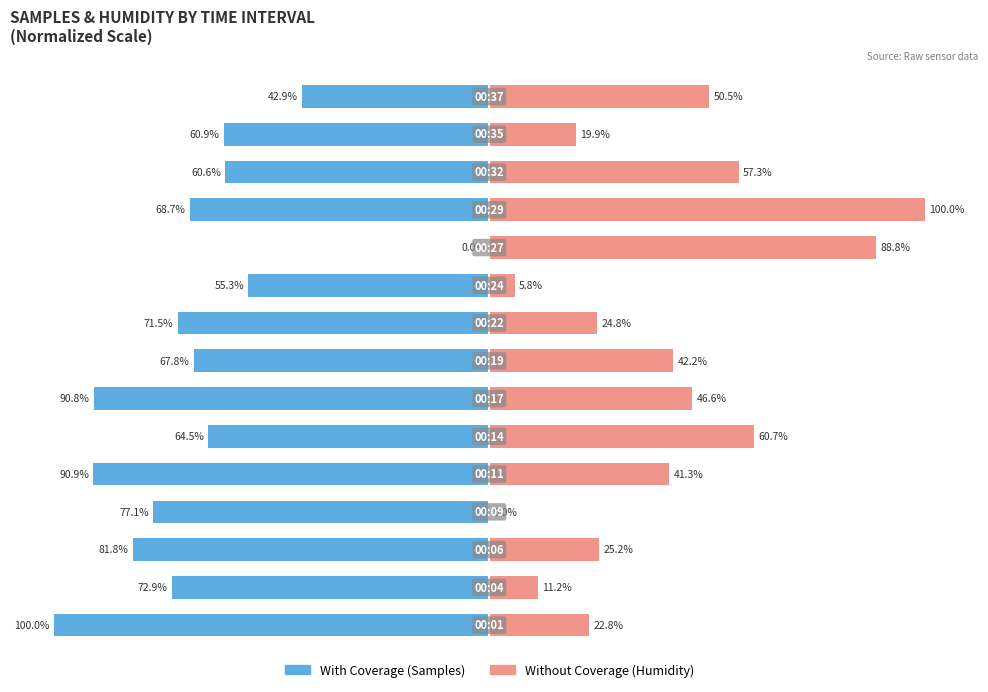

What is the sum of all With Coverage values?

-1005.7